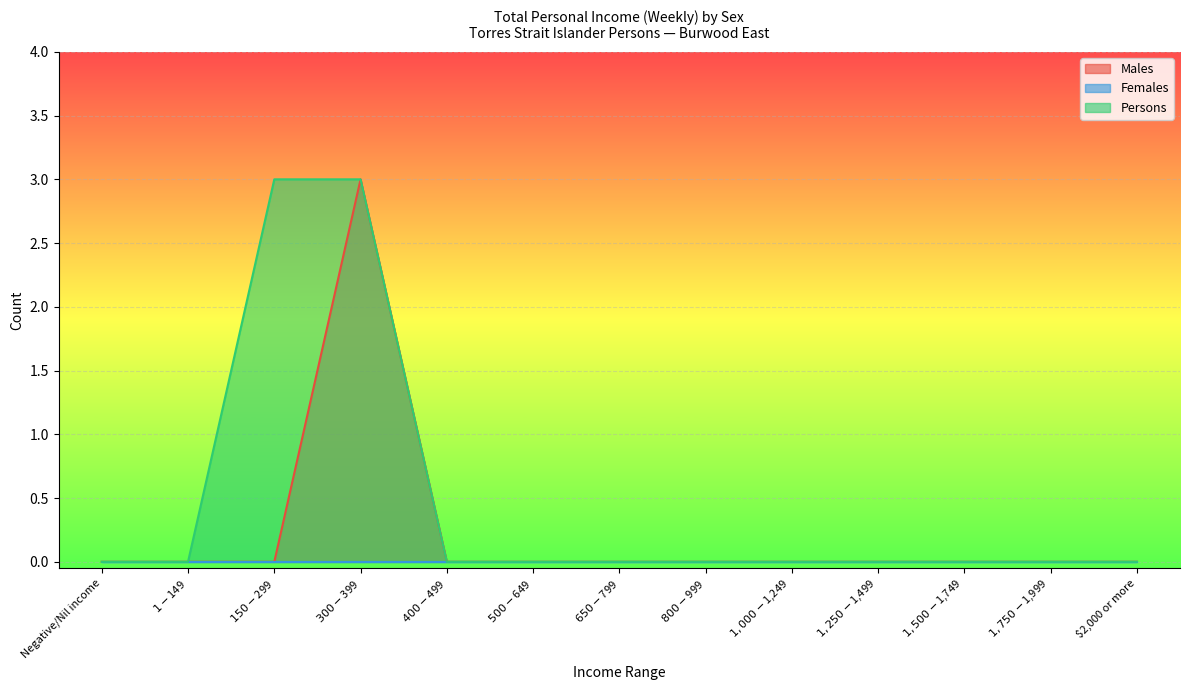

What is the label of the 11th point from the right?

$150-$299